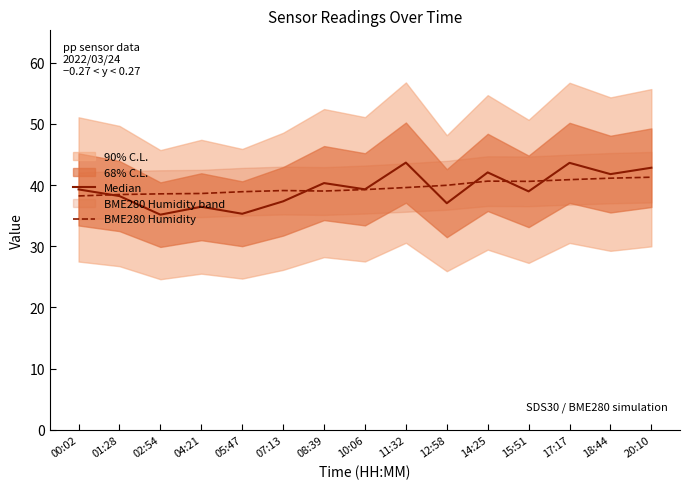

How many interior local valleys does the Median series have?

6